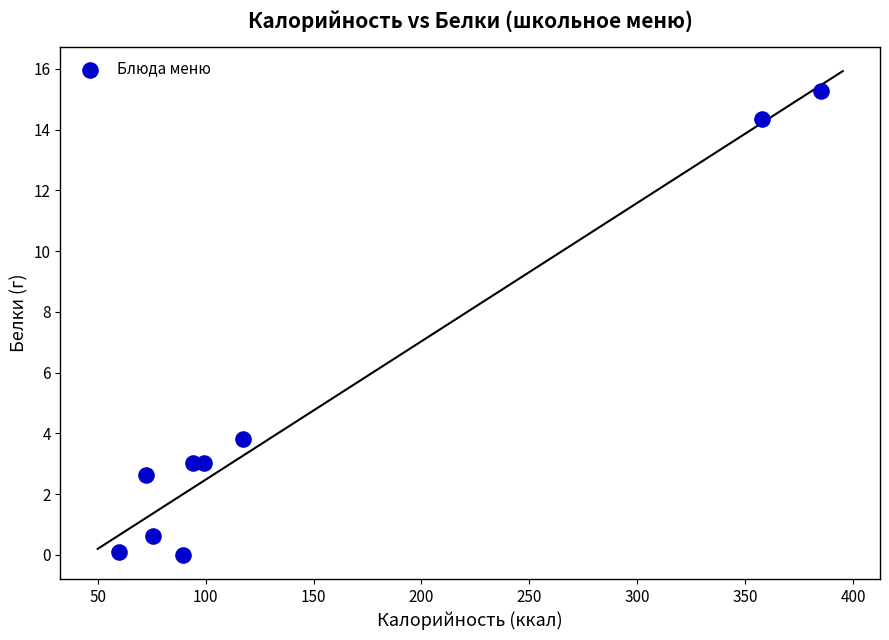

What is the average Y value?

4.8